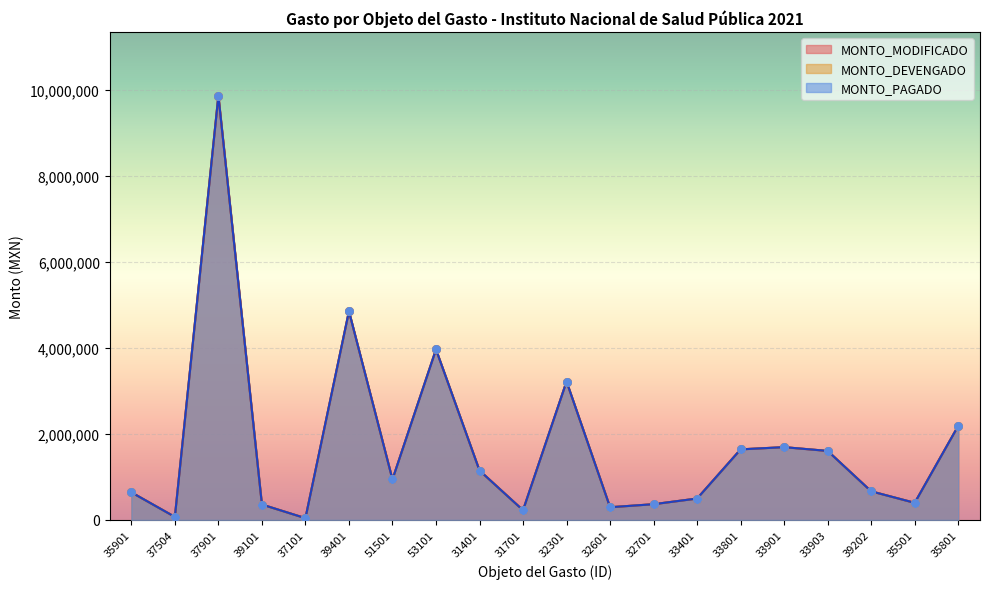

At how many categories does at least one series exceed 3280168?

3